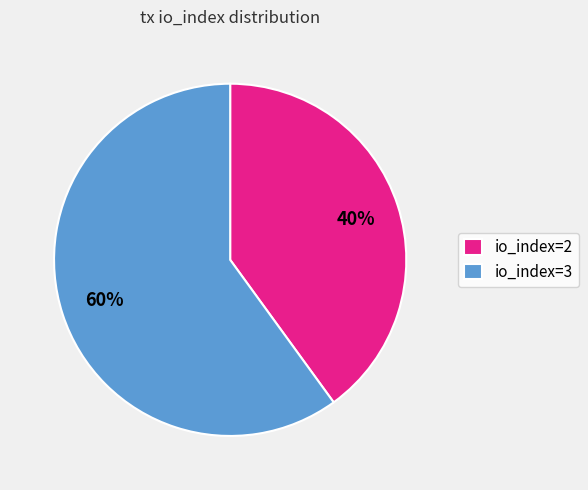

Combined, do io_index=3 and io_index=2 account for over 50%?

Yes